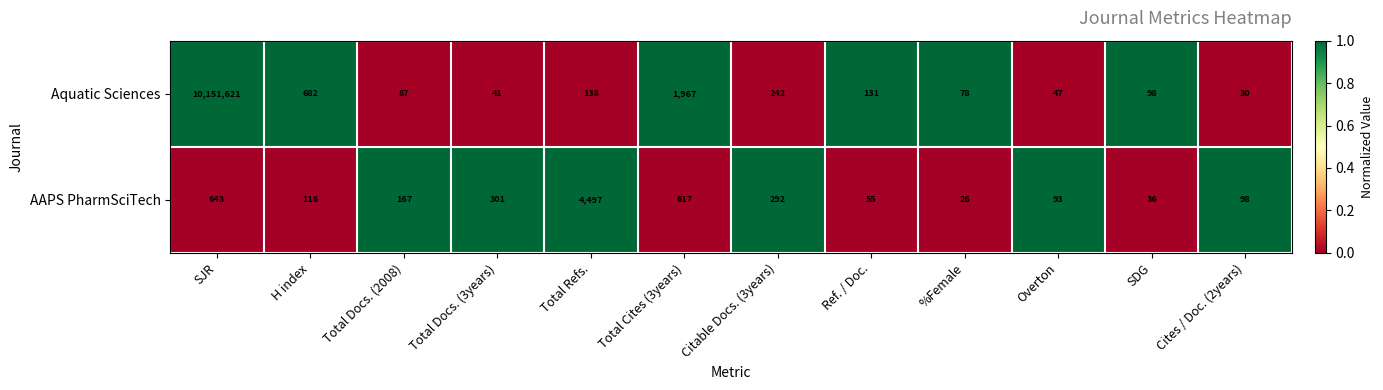

Reading right to left, what are all the values shown in this chart?

Aquatic Sciences: 30	98	47	78	131	242	1967	138	41	87	682	10151621
AAPS PharmSciTech: 98	36	93	26	55	292	617	4497	301	167	116	643